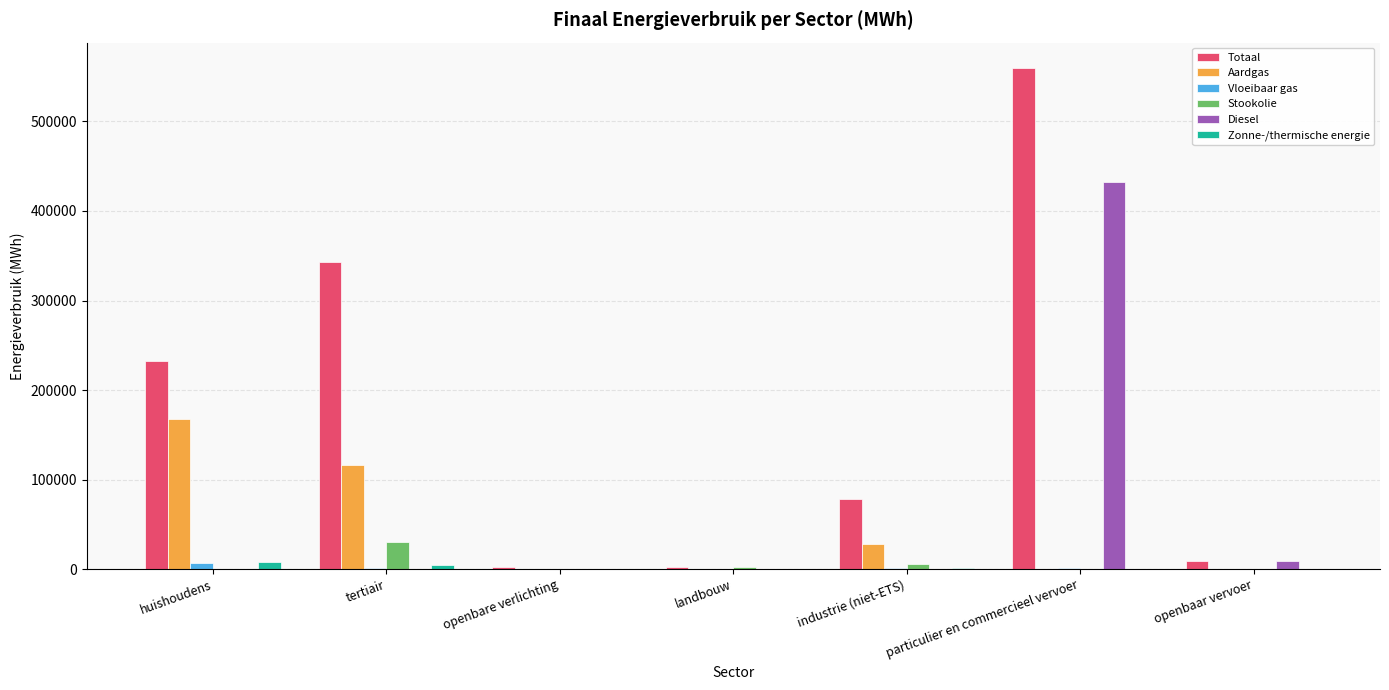

How many data points does each series have?

7